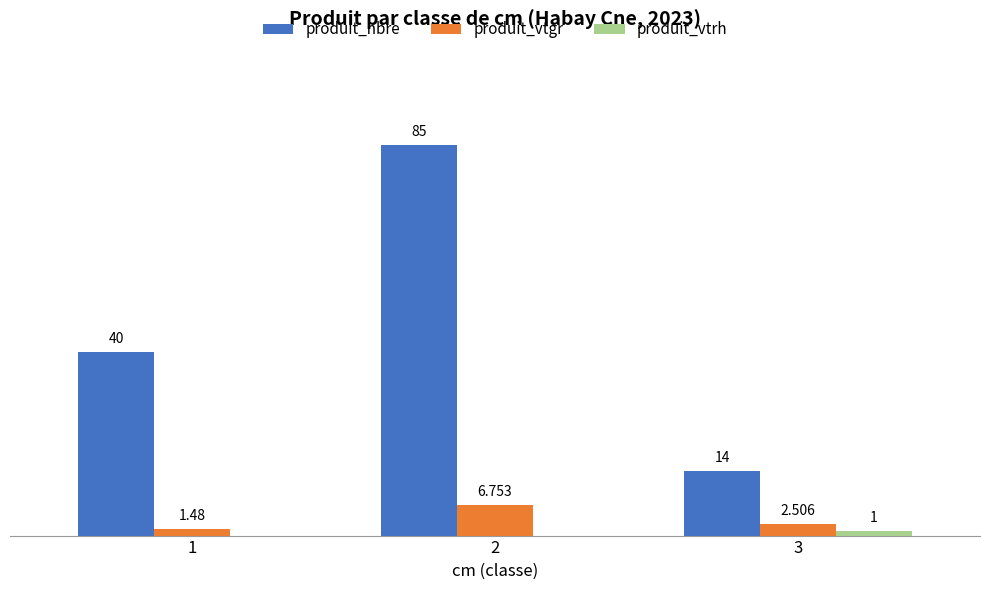

Between 1 and 3, which series saw the biggest shift?

produit_nbre